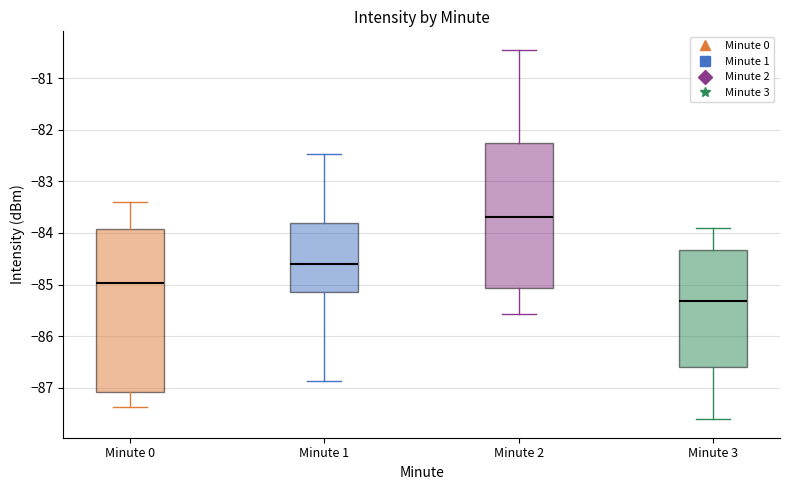

Where does the lower whisker of the box for Minute 0 end on the y-axis? The values are not printed on the chart, so give them approximately, as read against the axis.

-87.4